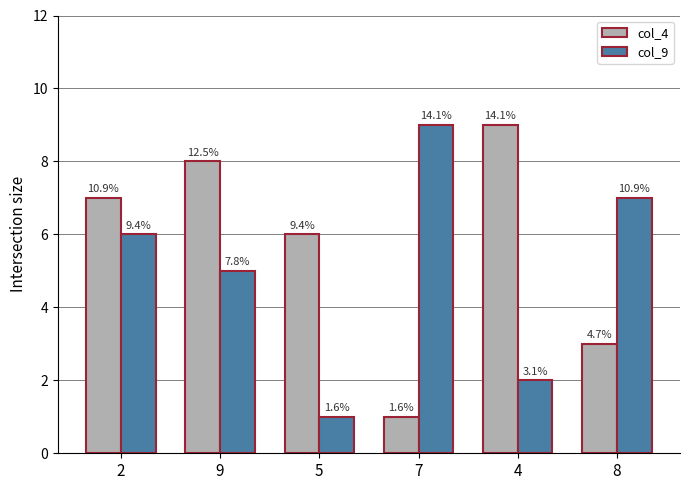

At which label is col_9 closest to 5?

9